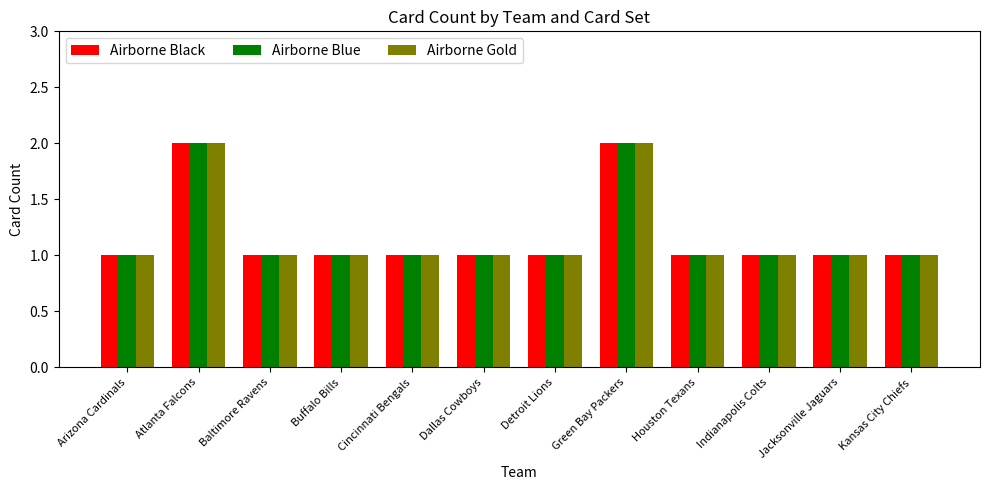

The Airborne Gold series shows 1 at Arizona Cardinals. True or false?

True